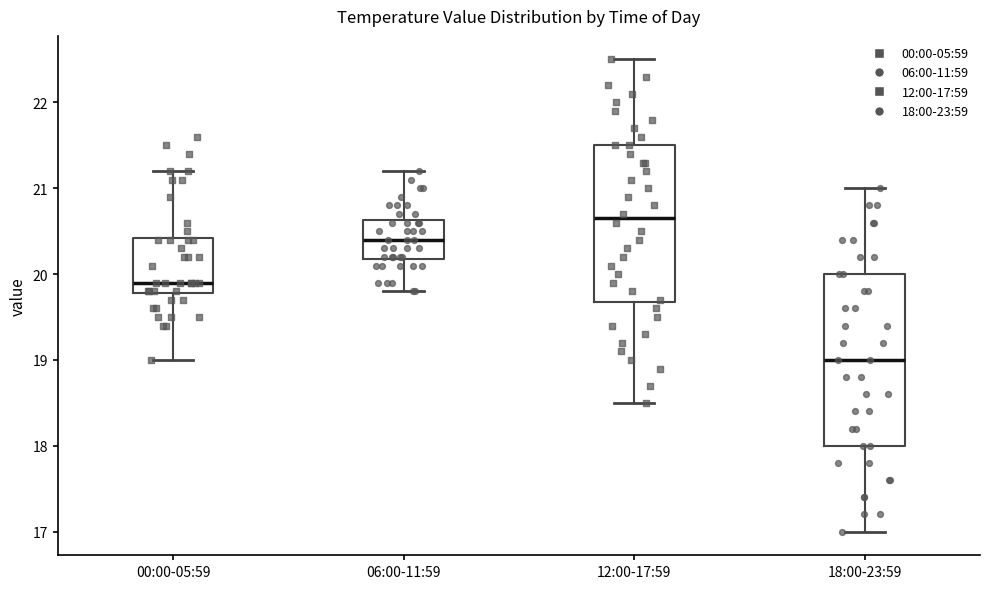

Which box has the lowest median line?

18:00-23:59